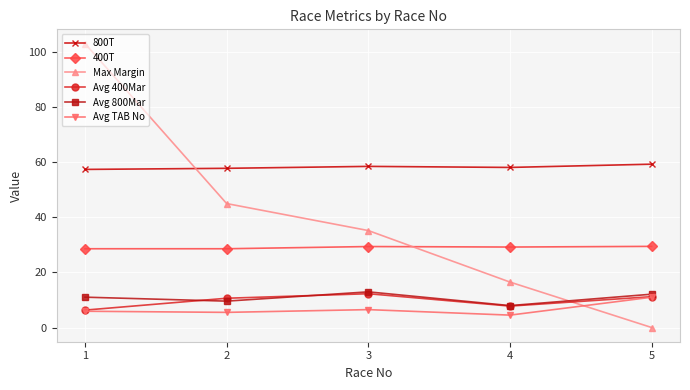

How many interior local peaks does the Avg 400Mar series have?

1